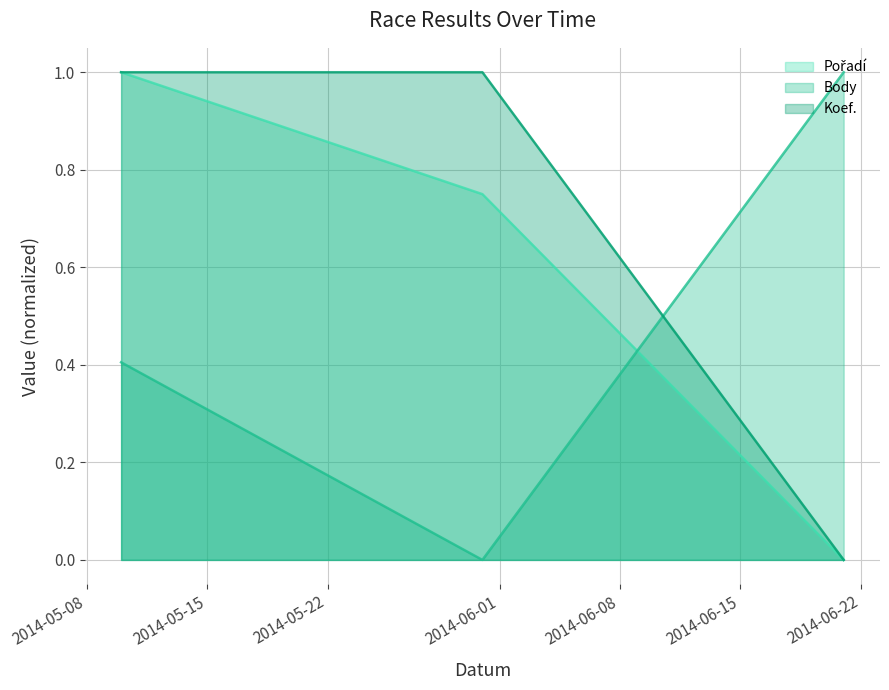

What is the greatest value displayed?

1.0